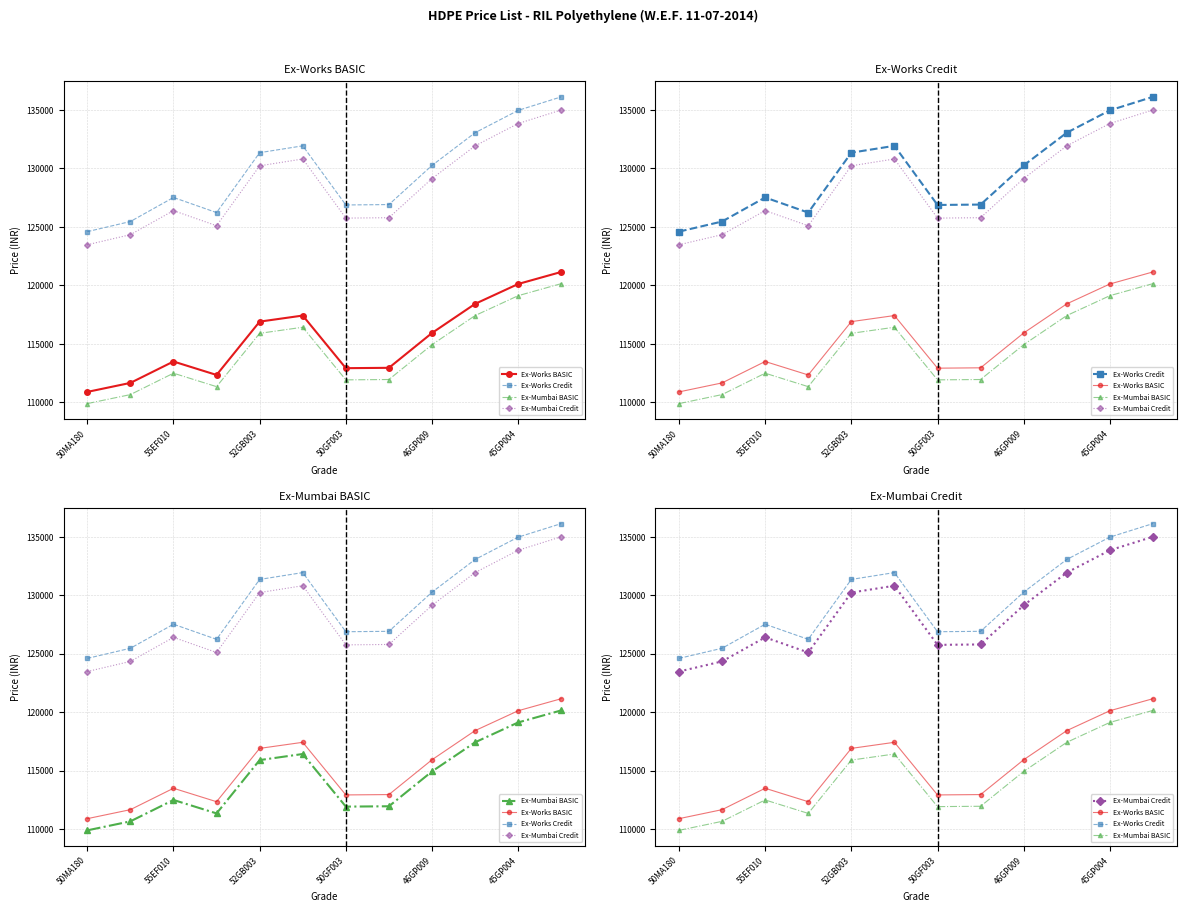

What is the value of the Ex-Works BASIC point at the 5th from the left?

116900.0